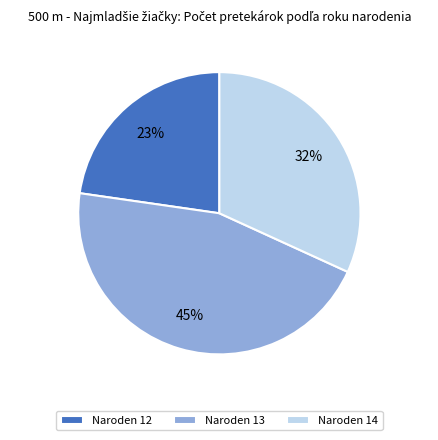

To the nearest percent, what percentage of the pie is Naroden 14?

32%